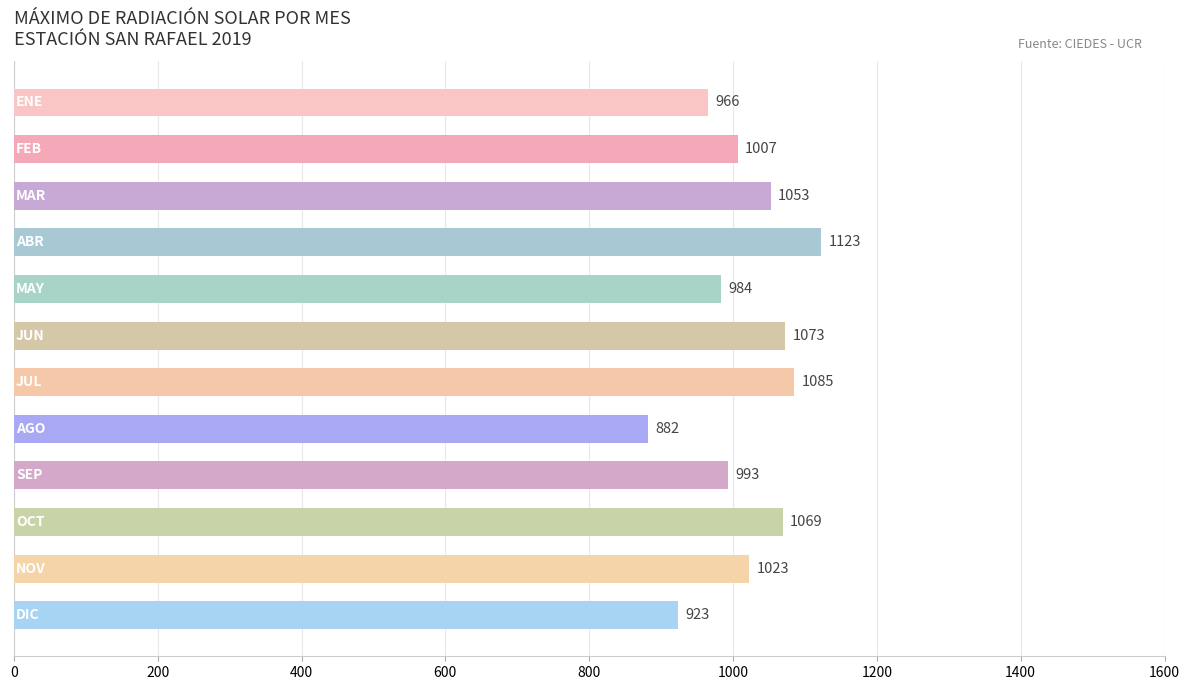

What is the value of the 5th bar from the top?

983.9